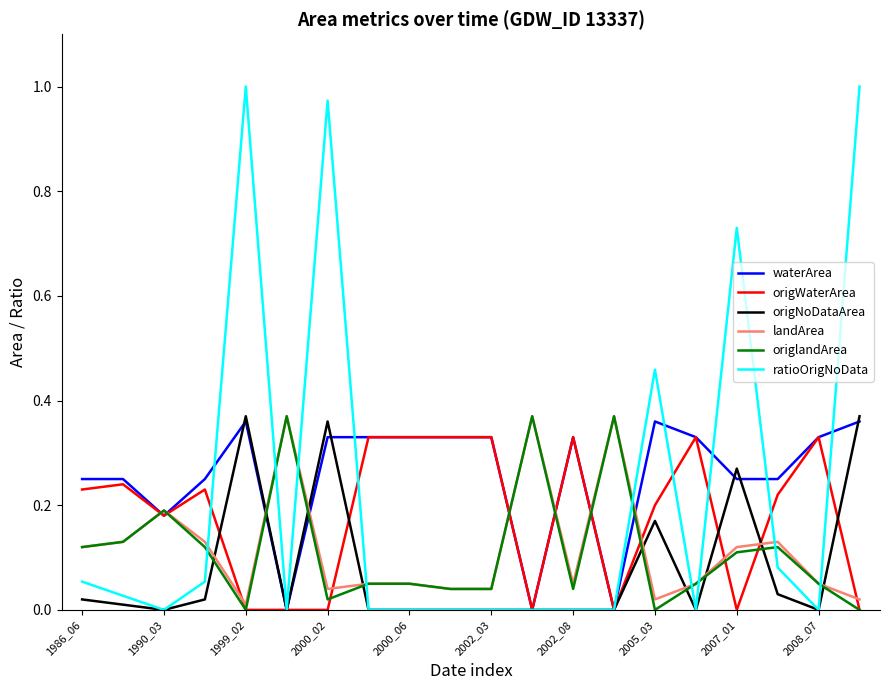

Which series has the largest range (max minus min)?

ratioOrigNoData